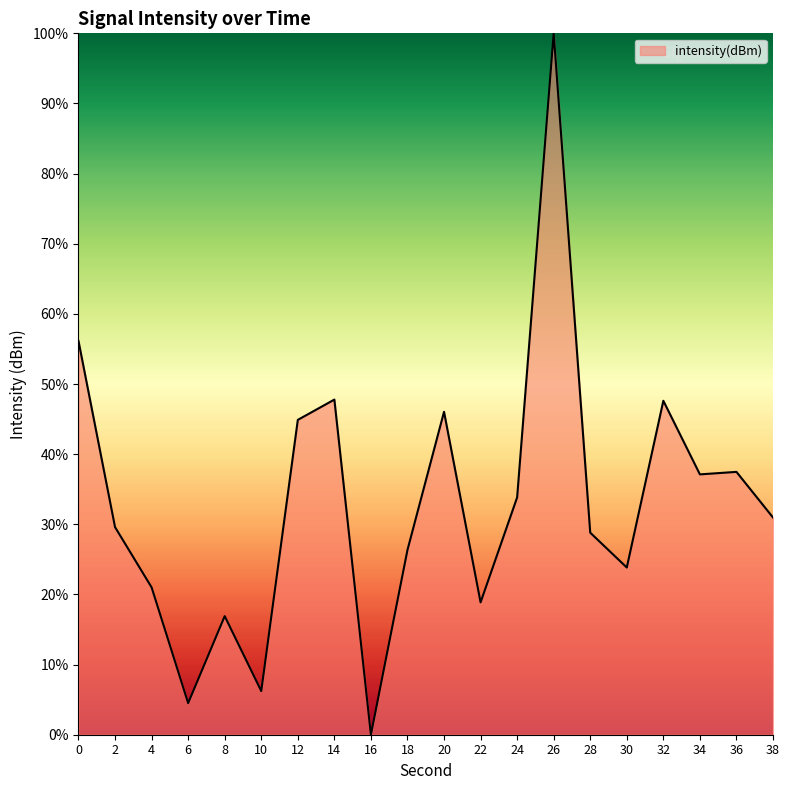

Approximately how many times larger is the value at 20 compared to 8?

2.7